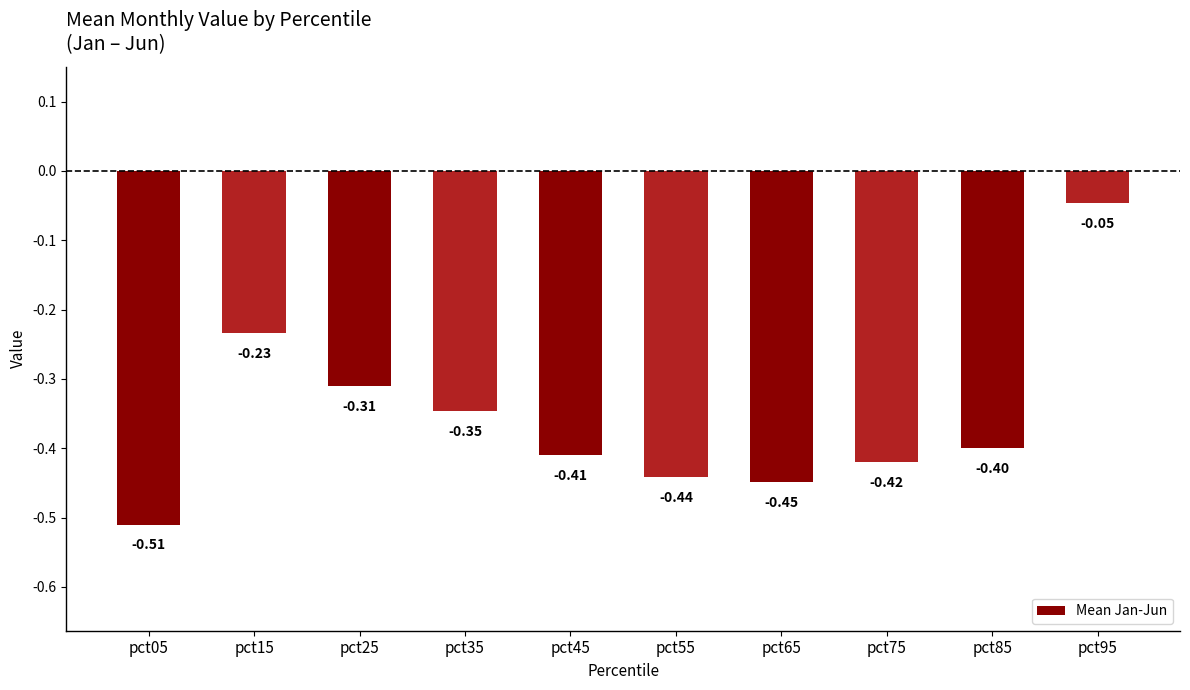

What is the change in value from pct25 to pct75?

-0.1